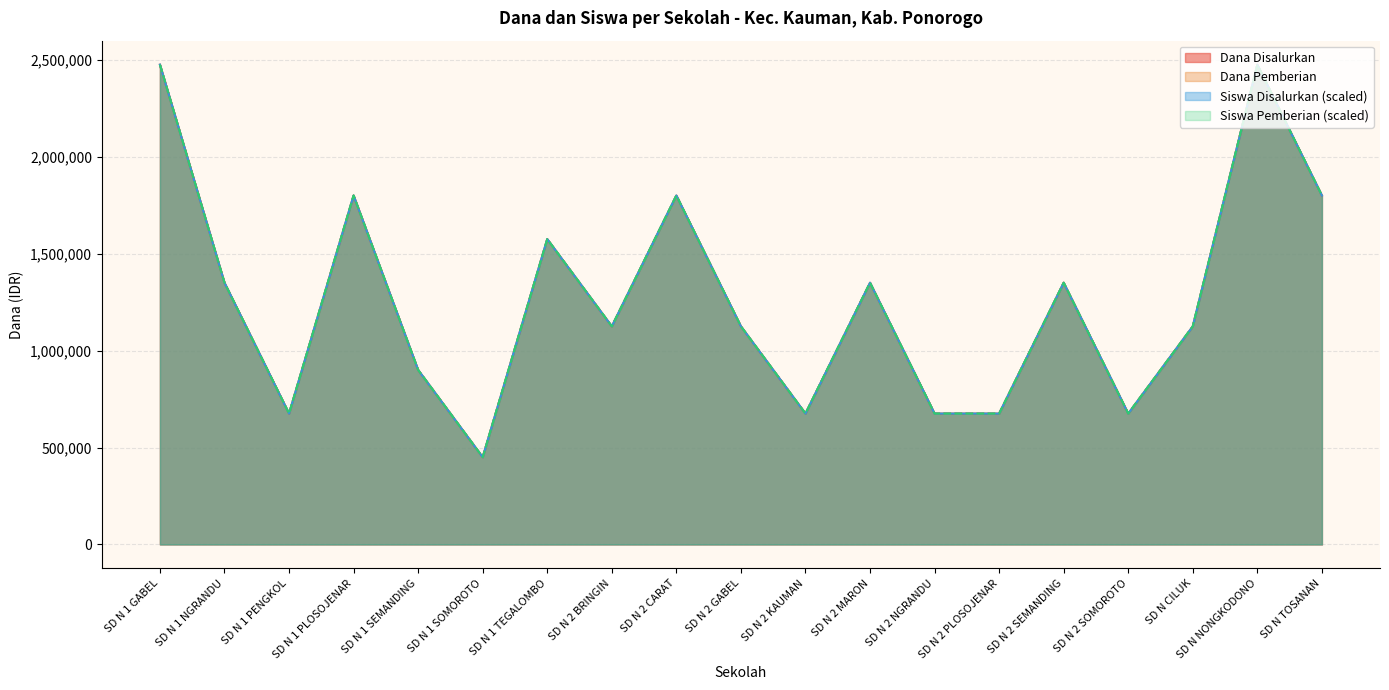

Count the Siswa Pemberian values in the range 675000 to 1800000.

16